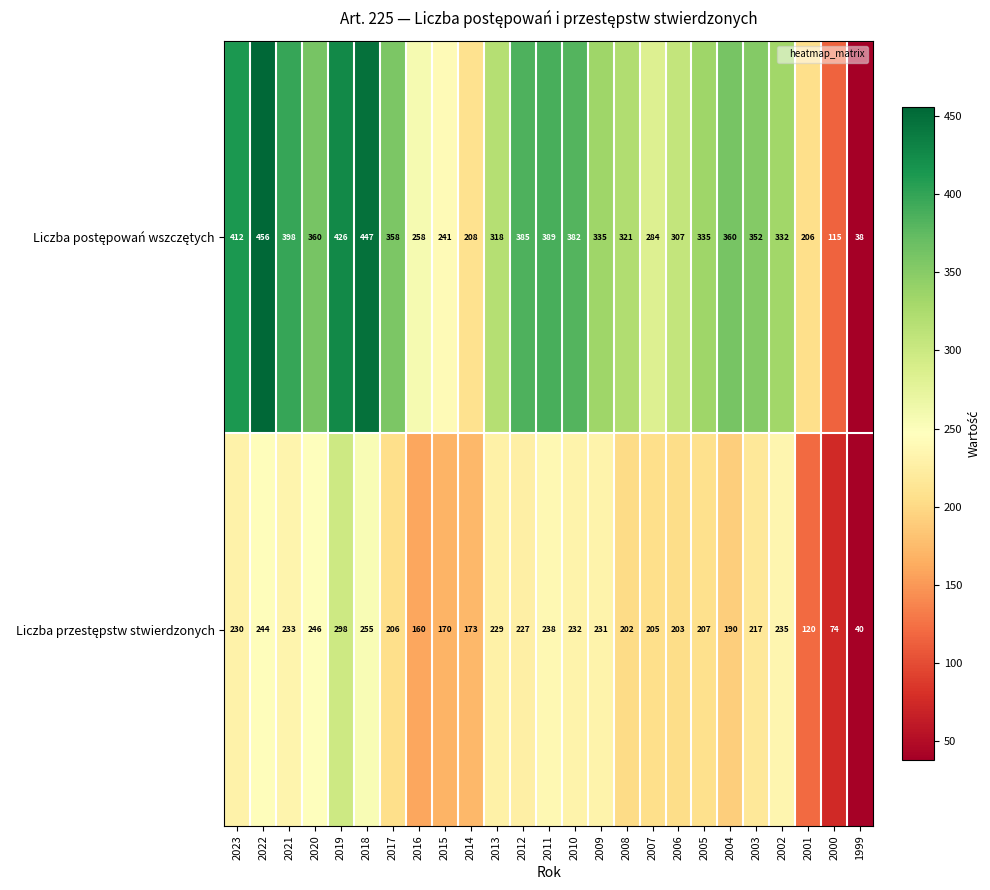

At how many categories does at least one series exceed 71?

24